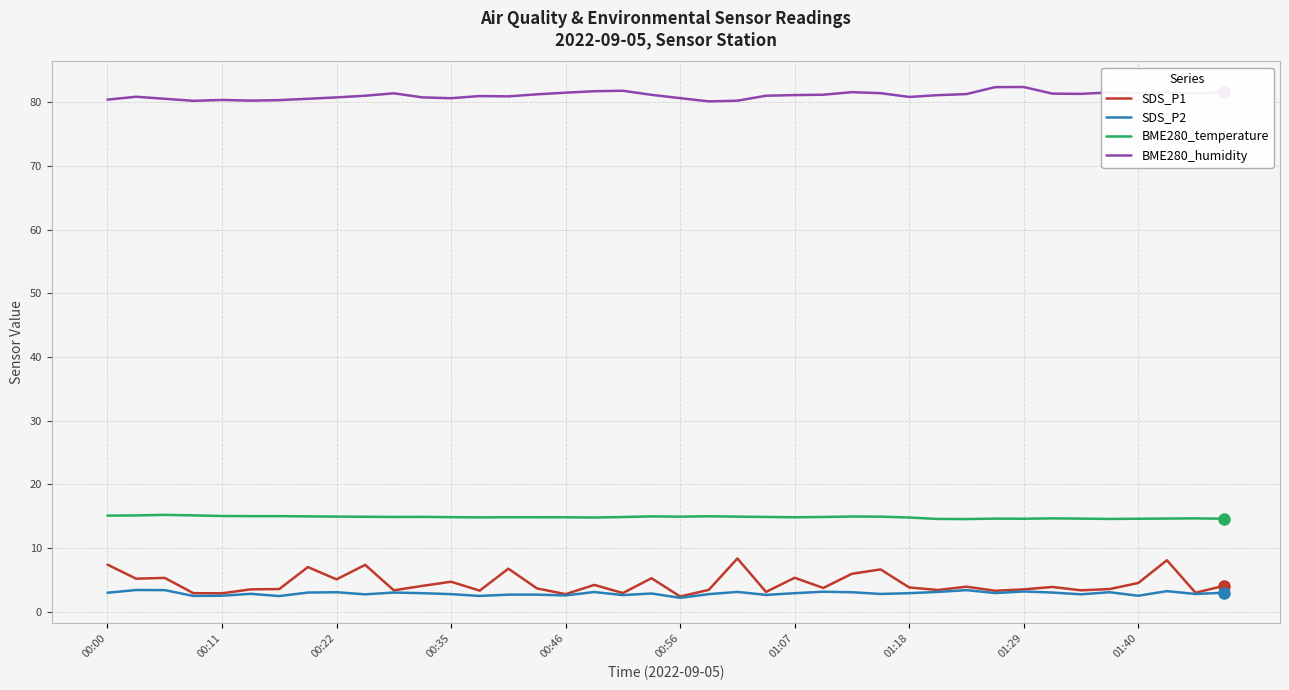

Which series has the widest spread of values?

SDS_P1